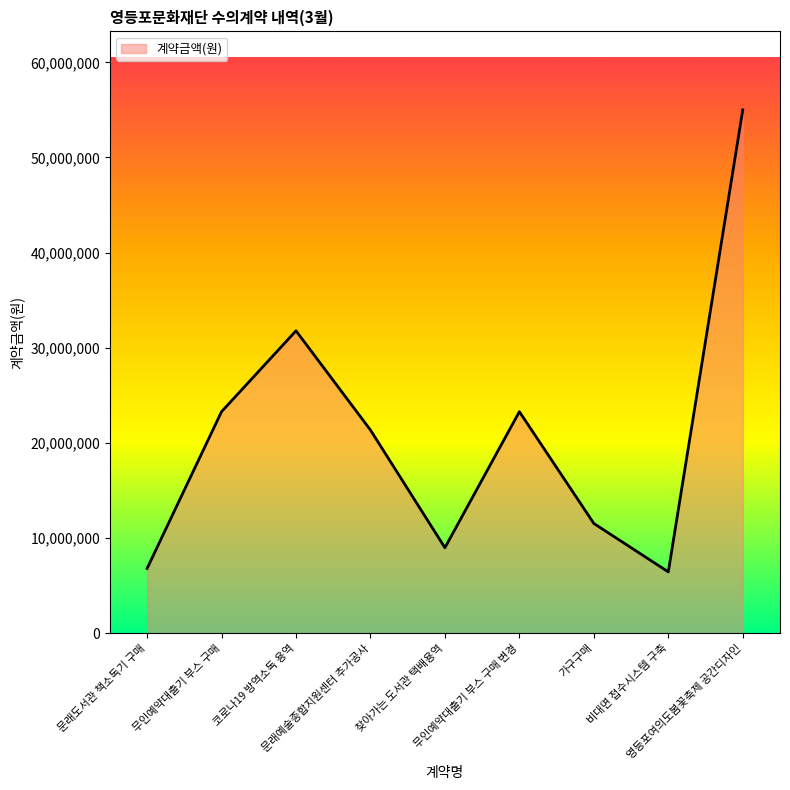

What is the maximum value shown in the chart?

55000000